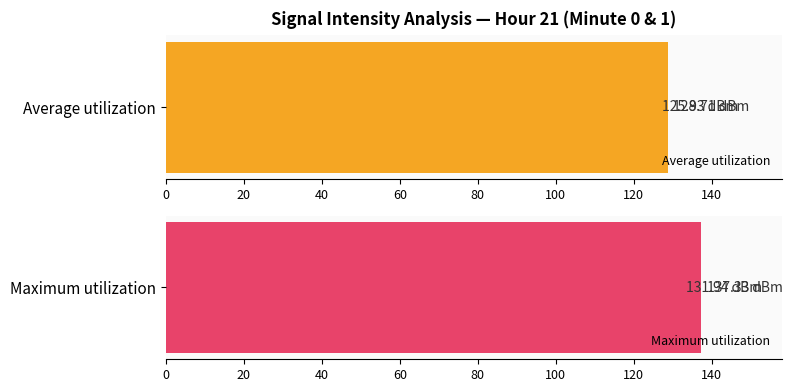

Is the value of Average utilization at 0 greater than the value of Maximum utilization at 0?

No